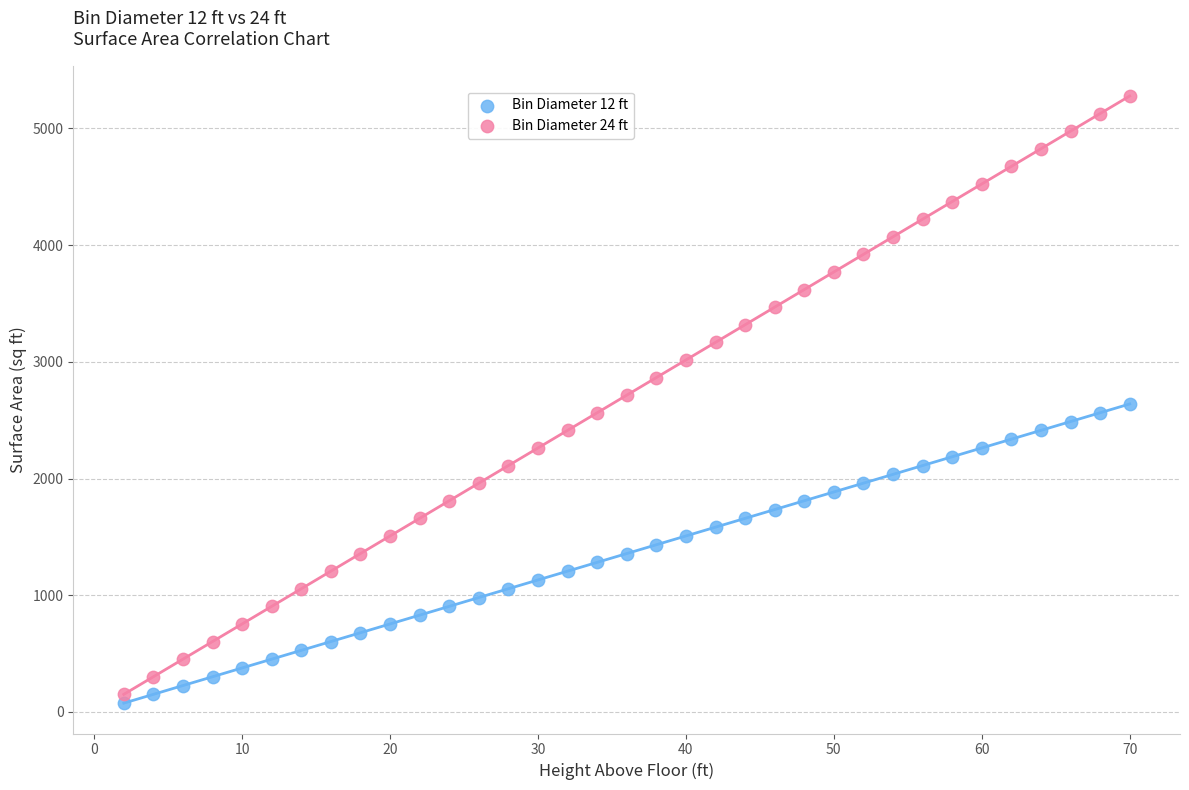

Across all data points, what is the range of Y values (max minus min)?

5202.4